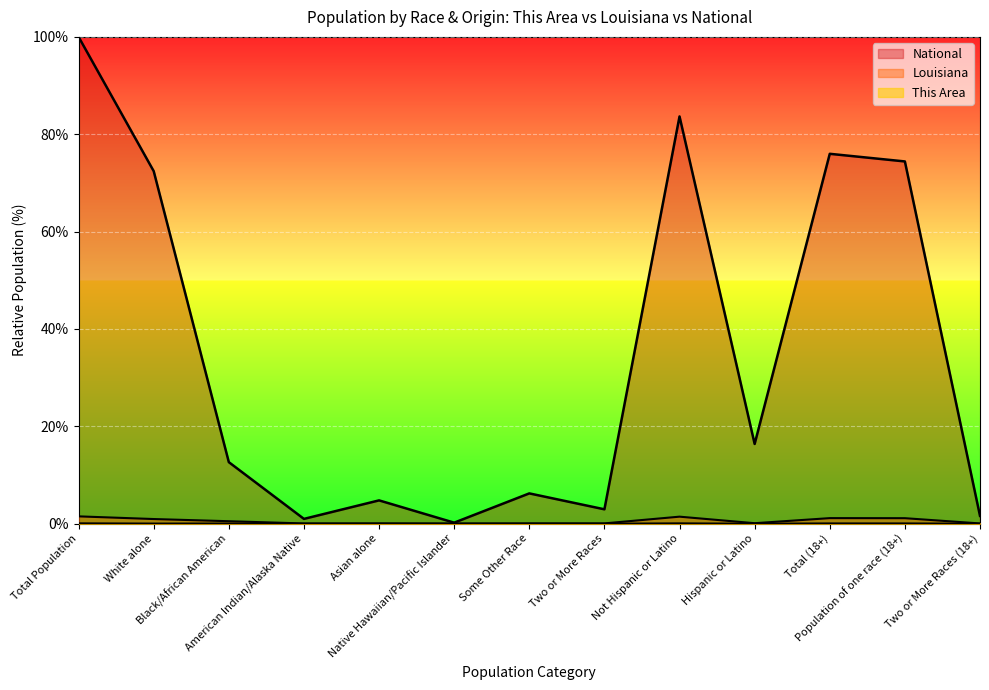

True or false: Louisiana and This Area cross at least once.

False